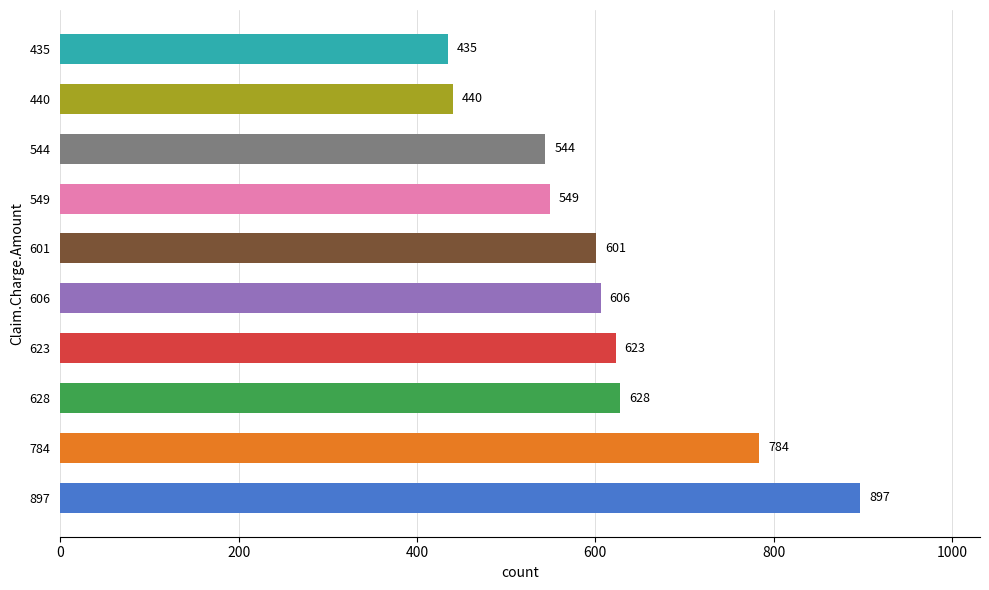

What is the average value?

611